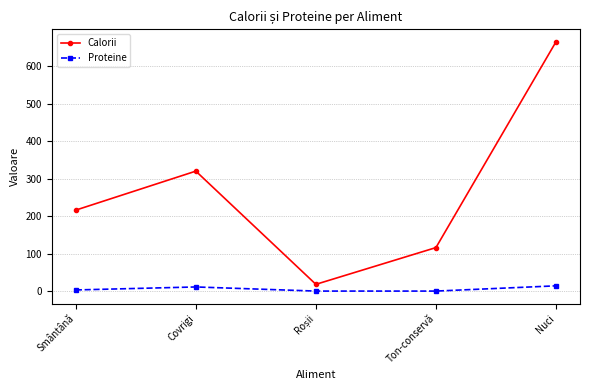

What are all the series names shown in the legend?

Calorii, Proteine